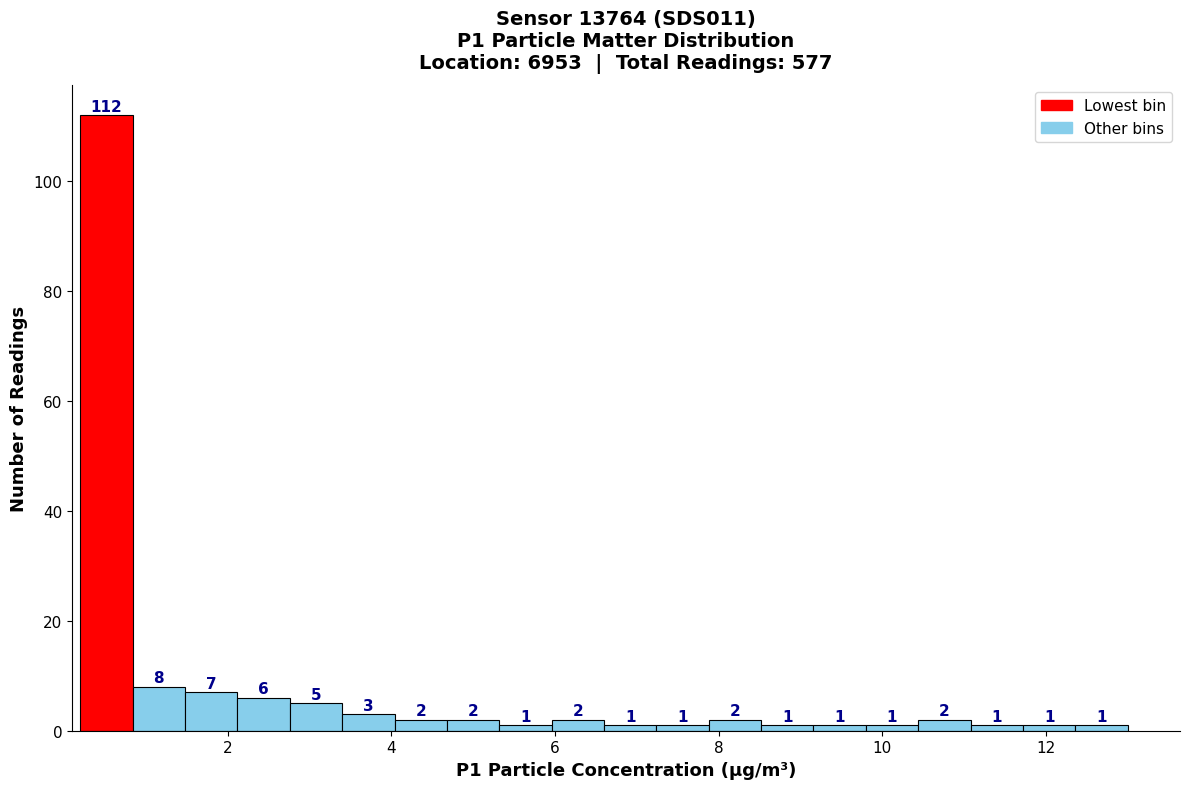

Read against the x-axis, roughly where is the centre of the tallest bar?

0.6